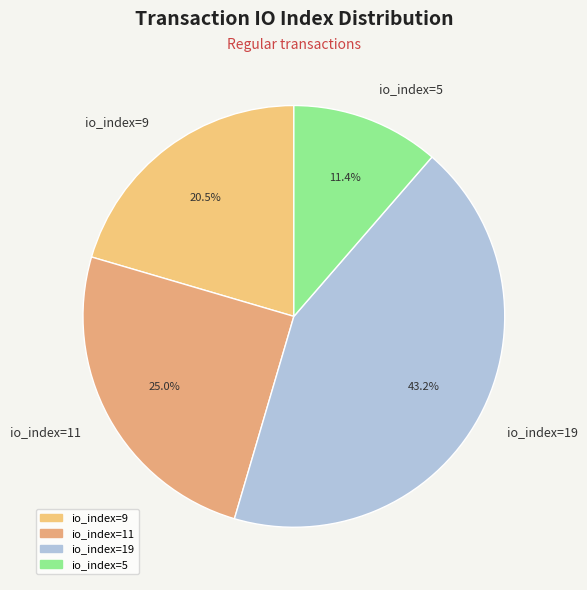

What is the smallest slice in the pie chart?

io_index=5